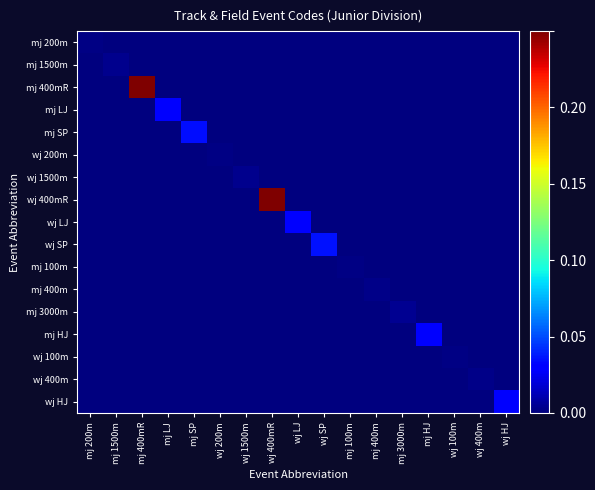

Reading left to right, transcribe all the data shown in this chart.

mj 200m: mj 200m=0.0	mj 1500m=0.0	mj 400mR=0.0	mj LJ=0.0	mj SP=0.0	wj 200m=0.0	wj 1500m=0.0	wj 400mR=0.0	wj LJ=0.0	wj SP=0.0	mj 100m=0.0	mj 400m=0.0	mj 3000m=0.0	mj HJ=0.0	wj 100m=0.0	wj 400m=0.0	wj HJ=0.0
mj 1500m: mj 200m=0.0	mj 1500m=0.0	mj 400mR=0.0	mj LJ=0.0	mj SP=0.0	wj 200m=0.0	wj 1500m=0.0	wj 400mR=0.0	wj LJ=0.0	wj SP=0.0	mj 100m=0.0	mj 400m=0.0	mj 3000m=0.0	mj HJ=0.0	wj 100m=0.0	wj 400m=0.0	wj HJ=0.0
mj 400mR: mj 200m=0.0	mj 1500m=0.0	mj 400mR=0.2	mj LJ=0.0	mj SP=0.0	wj 200m=0.0	wj 1500m=0.0	wj 400mR=0.0	wj LJ=0.0	wj SP=0.0	mj 100m=0.0	mj 400m=0.0	mj 3000m=0.0	mj HJ=0.0	wj 100m=0.0	wj 400m=0.0	wj HJ=0.0
mj LJ: mj 200m=0.0	mj 1500m=0.0	mj 400mR=0.0	mj LJ=0.0	mj SP=0.0	wj 200m=0.0	wj 1500m=0.0	wj 400mR=0.0	wj LJ=0.0	wj SP=0.0	mj 100m=0.0	mj 400m=0.0	mj 3000m=0.0	mj HJ=0.0	wj 100m=0.0	wj 400m=0.0	wj HJ=0.0
mj SP: mj 200m=0.0	mj 1500m=0.0	mj 400mR=0.0	mj LJ=0.0	mj SP=0.0	wj 200m=0.0	wj 1500m=0.0	wj 400mR=0.0	wj LJ=0.0	wj SP=0.0	mj 100m=0.0	mj 400m=0.0	mj 3000m=0.0	mj HJ=0.0	wj 100m=0.0	wj 400m=0.0	wj HJ=0.0
wj 200m: mj 200m=0.0	mj 1500m=0.0	mj 400mR=0.0	mj LJ=0.0	mj SP=0.0	wj 200m=0.0	wj 1500m=0.0	wj 400mR=0.0	wj LJ=0.0	wj SP=0.0	mj 100m=0.0	mj 400m=0.0	mj 3000m=0.0	mj HJ=0.0	wj 100m=0.0	wj 400m=0.0	wj HJ=0.0
wj 1500m: mj 200m=0.0	mj 1500m=0.0	mj 400mR=0.0	mj LJ=0.0	mj SP=0.0	wj 200m=0.0	wj 1500m=0.0	wj 400mR=0.0	wj LJ=0.0	wj SP=0.0	mj 100m=0.0	mj 400m=0.0	mj 3000m=0.0	mj HJ=0.0	wj 100m=0.0	wj 400m=0.0	wj HJ=0.0
wj 400mR: mj 200m=0.0	mj 1500m=0.0	mj 400mR=0.0	mj LJ=0.0	mj SP=0.0	wj 200m=0.0	wj 1500m=0.0	wj 400mR=0.2	wj LJ=0.0	wj SP=0.0	mj 100m=0.0	mj 400m=0.0	mj 3000m=0.0	mj HJ=0.0	wj 100m=0.0	wj 400m=0.0	wj HJ=0.0
wj LJ: mj 200m=0.0	mj 1500m=0.0	mj 400mR=0.0	mj LJ=0.0	mj SP=0.0	wj 200m=0.0	wj 1500m=0.0	wj 400mR=0.0	wj LJ=0.0	wj SP=0.0	mj 100m=0.0	mj 400m=0.0	mj 3000m=0.0	mj HJ=0.0	wj 100m=0.0	wj 400m=0.0	wj HJ=0.0
wj SP: mj 200m=0.0	mj 1500m=0.0	mj 400mR=0.0	mj LJ=0.0	mj SP=0.0	wj 200m=0.0	wj 1500m=0.0	wj 400mR=0.0	wj LJ=0.0	wj SP=0.0	mj 100m=0.0	mj 400m=0.0	mj 3000m=0.0	mj HJ=0.0	wj 100m=0.0	wj 400m=0.0	wj HJ=0.0
mj 100m: mj 200m=0.0	mj 1500m=0.0	mj 400mR=0.0	mj LJ=0.0	mj SP=0.0	wj 200m=0.0	wj 1500m=0.0	wj 400mR=0.0	wj LJ=0.0	wj SP=0.0	mj 100m=0.0	mj 400m=0.0	mj 3000m=0.0	mj HJ=0.0	wj 100m=0.0	wj 400m=0.0	wj HJ=0.0
mj 400m: mj 200m=0.0	mj 1500m=0.0	mj 400mR=0.0	mj LJ=0.0	mj SP=0.0	wj 200m=0.0	wj 1500m=0.0	wj 400mR=0.0	wj LJ=0.0	wj SP=0.0	mj 100m=0.0	mj 400m=0.0	mj 3000m=0.0	mj HJ=0.0	wj 100m=0.0	wj 400m=0.0	wj HJ=0.0
mj 3000m: mj 200m=0.0	mj 1500m=0.0	mj 400mR=0.0	mj LJ=0.0	mj SP=0.0	wj 200m=0.0	wj 1500m=0.0	wj 400mR=0.0	wj LJ=0.0	wj SP=0.0	mj 100m=0.0	mj 400m=0.0	mj 3000m=0.0	mj HJ=0.0	wj 100m=0.0	wj 400m=0.0	wj HJ=0.0
mj HJ: mj 200m=0.0	mj 1500m=0.0	mj 400mR=0.0	mj LJ=0.0	mj SP=0.0	wj 200m=0.0	wj 1500m=0.0	wj 400mR=0.0	wj LJ=0.0	wj SP=0.0	mj 100m=0.0	mj 400m=0.0	mj 3000m=0.0	mj HJ=0.0	wj 100m=0.0	wj 400m=0.0	wj HJ=0.0
wj 100m: mj 200m=0.0	mj 1500m=0.0	mj 400mR=0.0	mj LJ=0.0	mj SP=0.0	wj 200m=0.0	wj 1500m=0.0	wj 400mR=0.0	wj LJ=0.0	wj SP=0.0	mj 100m=0.0	mj 400m=0.0	mj 3000m=0.0	mj HJ=0.0	wj 100m=0.0	wj 400m=0.0	wj HJ=0.0
wj 400m: mj 200m=0.0	mj 1500m=0.0	mj 400mR=0.0	mj LJ=0.0	mj SP=0.0	wj 200m=0.0	wj 1500m=0.0	wj 400mR=0.0	wj LJ=0.0	wj SP=0.0	mj 100m=0.0	mj 400m=0.0	mj 3000m=0.0	mj HJ=0.0	wj 100m=0.0	wj 400m=0.0	wj HJ=0.0
wj HJ: mj 200m=0.0	mj 1500m=0.0	mj 400mR=0.0	mj LJ=0.0	mj SP=0.0	wj 200m=0.0	wj 1500m=0.0	wj 400mR=0.0	wj LJ=0.0	wj SP=0.0	mj 100m=0.0	mj 400m=0.0	mj 3000m=0.0	mj HJ=0.0	wj 100m=0.0	wj 400m=0.0	wj HJ=0.0